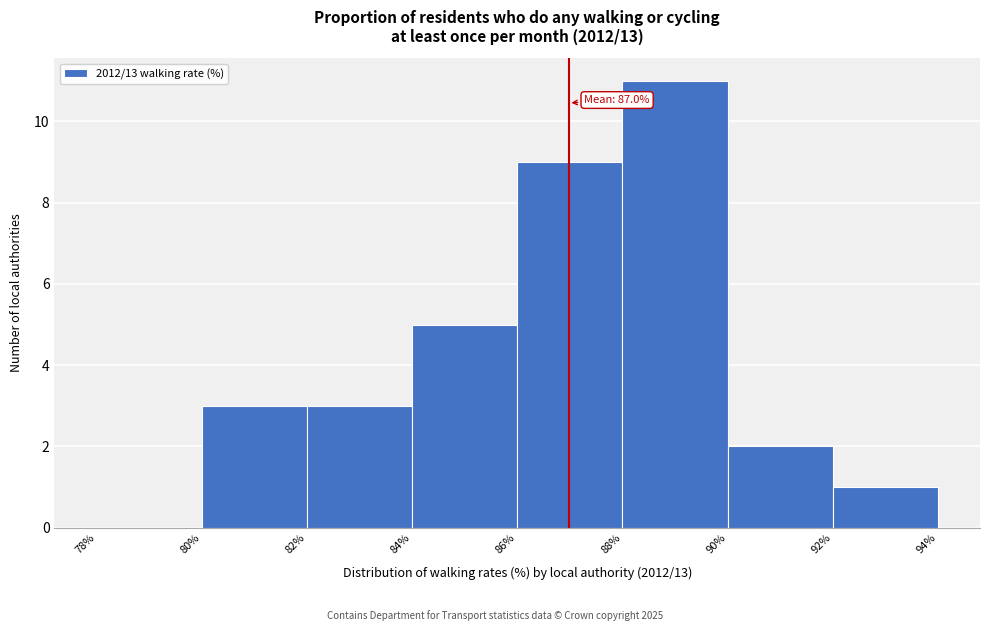

Over which range of the x-axis is the bar tallest?

88% to 90%